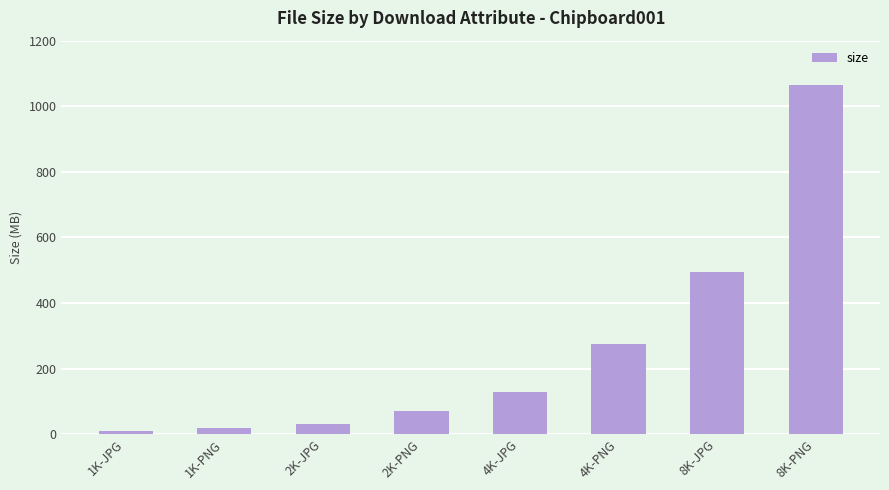

What is the label of the 1st bar from the right?

8K-PNG